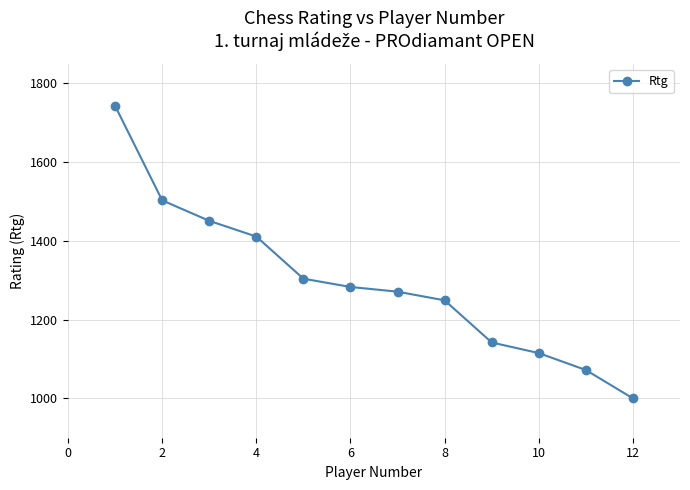

Reading right to left, transcribe all the data shown in this chart.

1000	1072	1115	1142	1249	1271	1283	1304	1411	1451	1503	1743